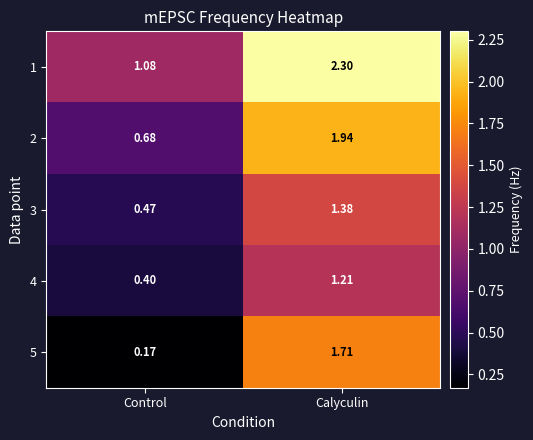

At which category is the sum across all series the highest?

Calyculin